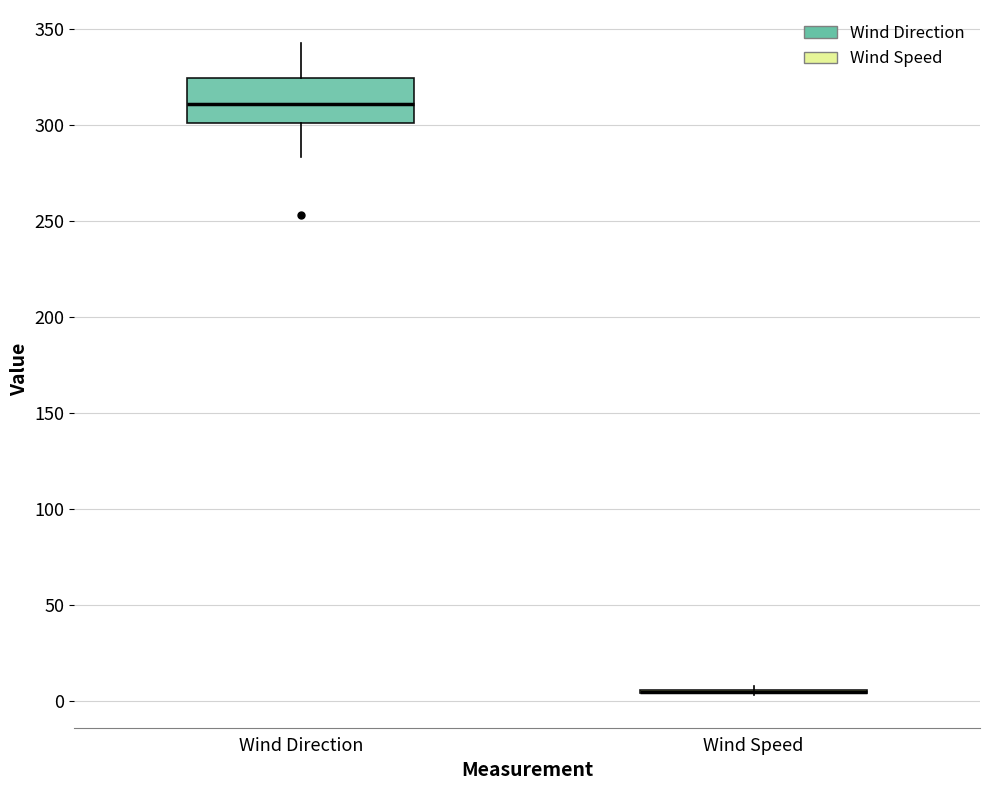

Reading left to right, read every box against the y-axis: the position of its median line, the range the box covers, and the ends of its whiskers. The values are not printed on the chart, so give them approximately, as read against the axis.

Wind Direction: median 310, box 300 to 325, whiskers 285 to 345
Wind Speed: box collapsed to a line at 5, whiskers 5 to 10